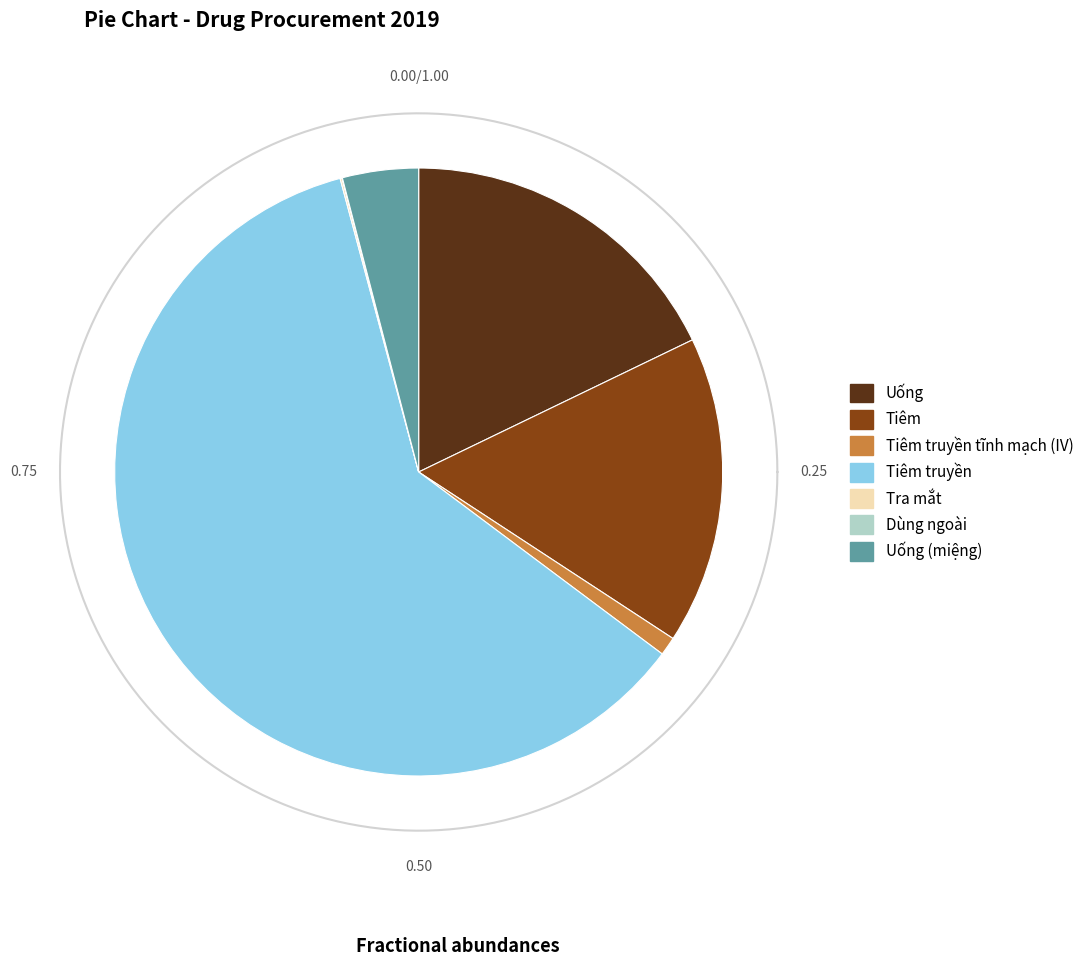

To the nearest percent, what is the average slice percentage?

14%